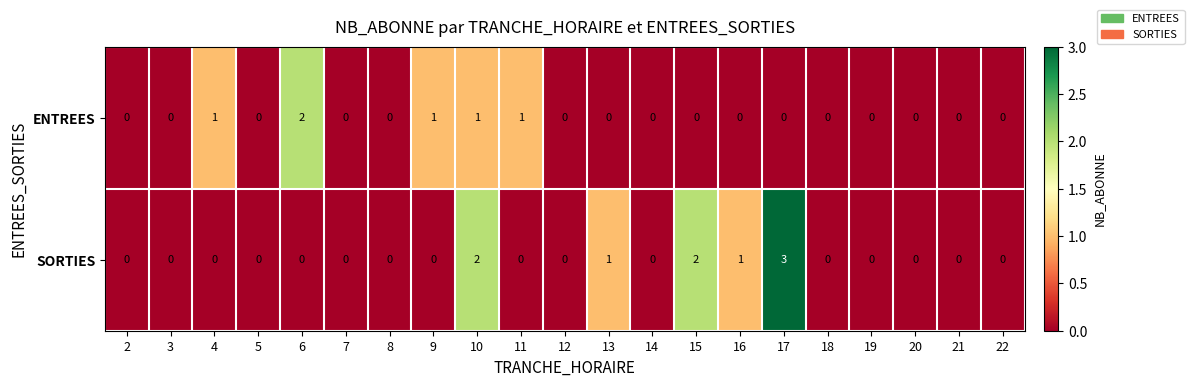

How many SORTIES values are between 0 and 1?

18